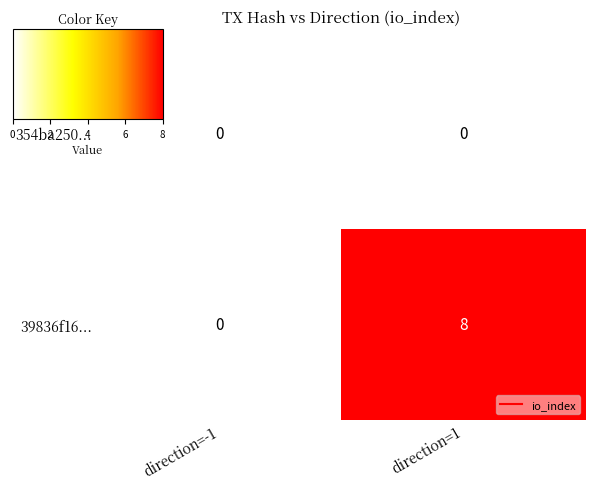

Which series has the widest spread of values?

39836f16...